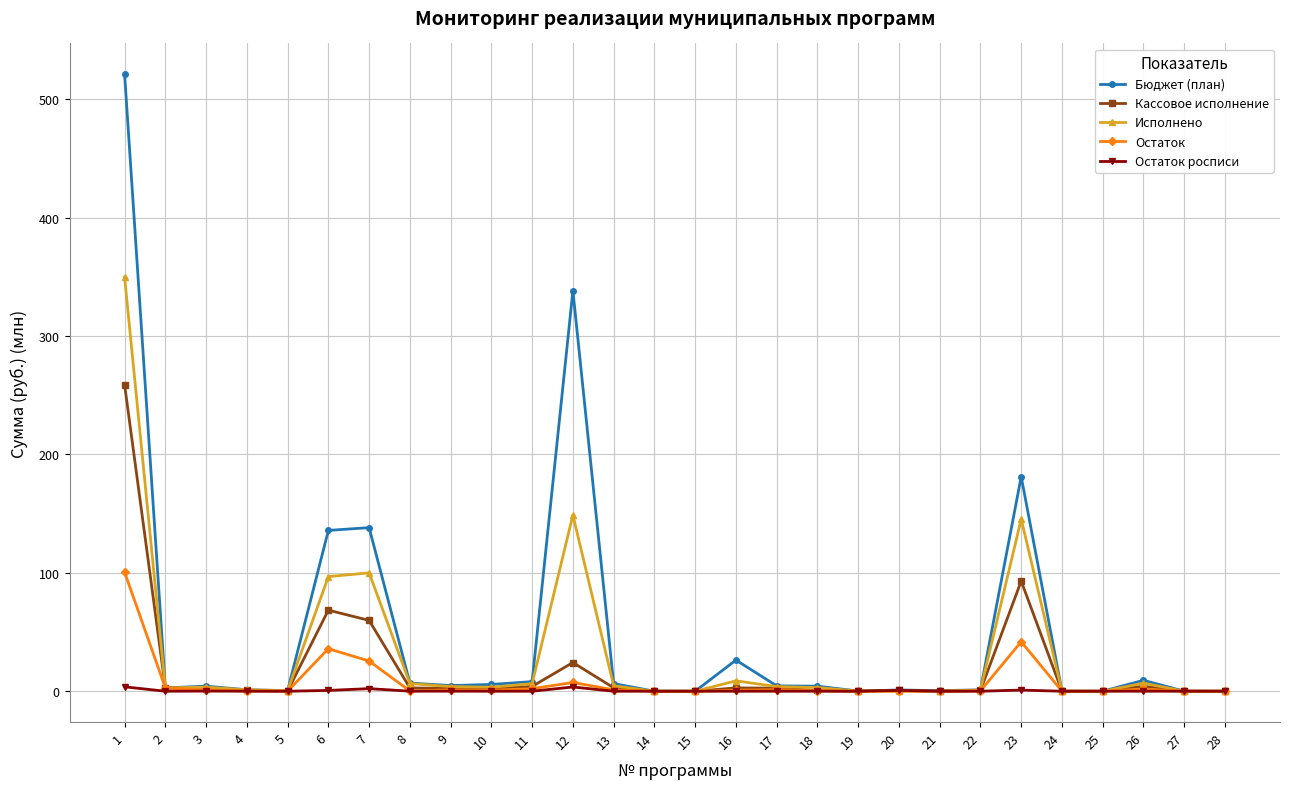

How many data points does each series have?

28